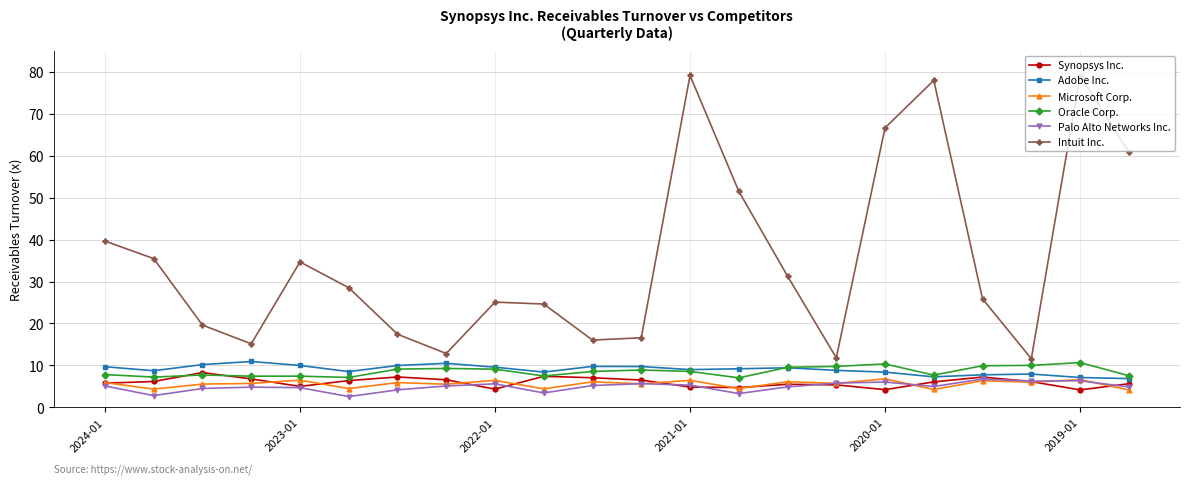

How many lines are shown in the chart?

6